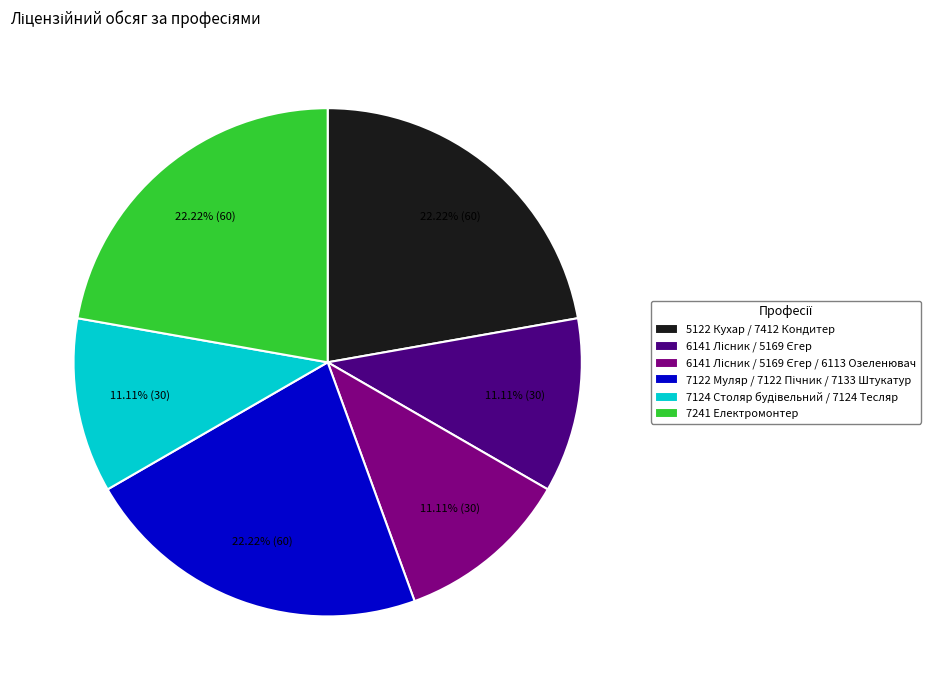

Is there any slice that represents more than half of the pie?

No